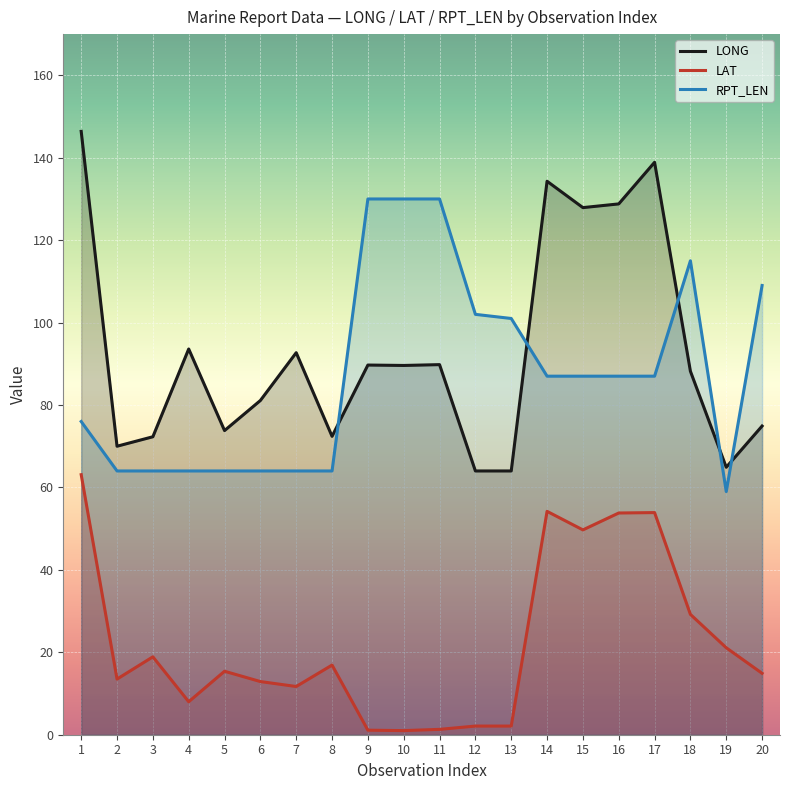

What are all the series names shown in the legend?

LONG, LAT, RPT_LEN